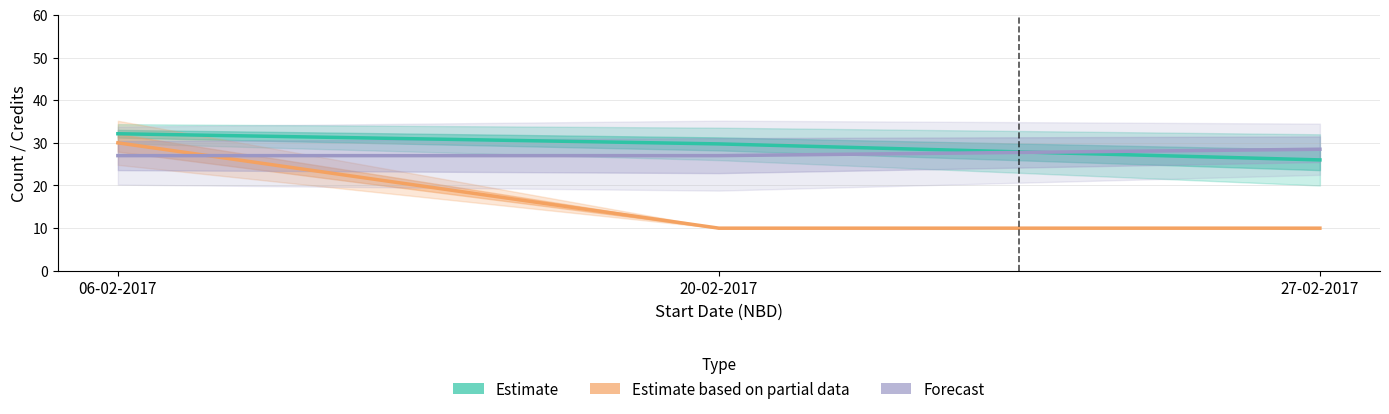

Rank the series by their maximum value, from lowest to highest.

Forecast, Estimate based on partial data, Estimate